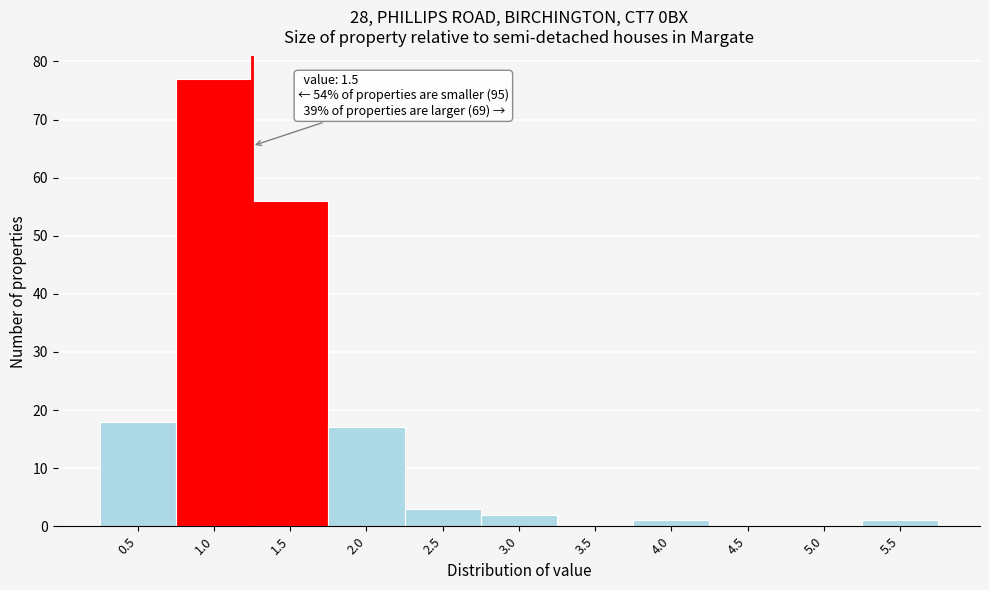

Reading right to left, transcribe all the data shown in this chart.

5.5=1	5.0=0	4.5=0	4.0=1	3.5=0	3.0=2	2.5=3	2.0=17	1.5=56	1.0=77	0.5=18